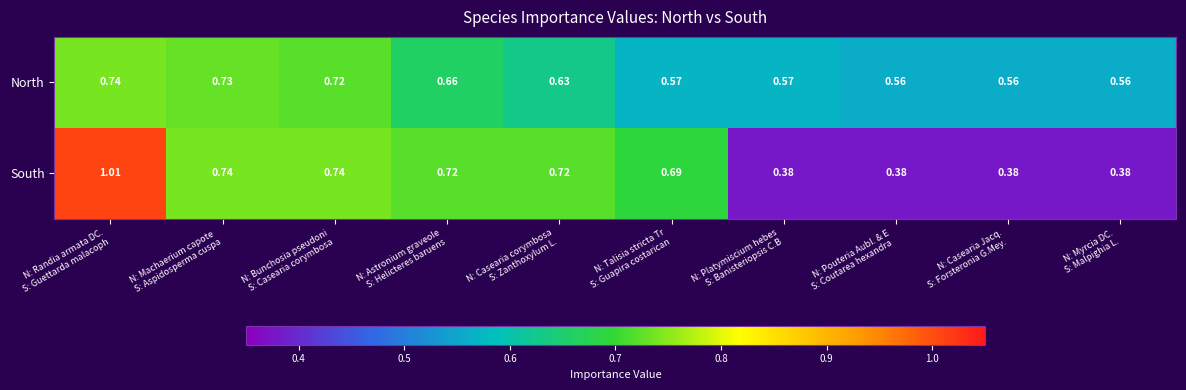

What is the difference between the highest and lowest values at N: Pouteria Aubl. & E
S: Coutarea hexandra ?

0.2